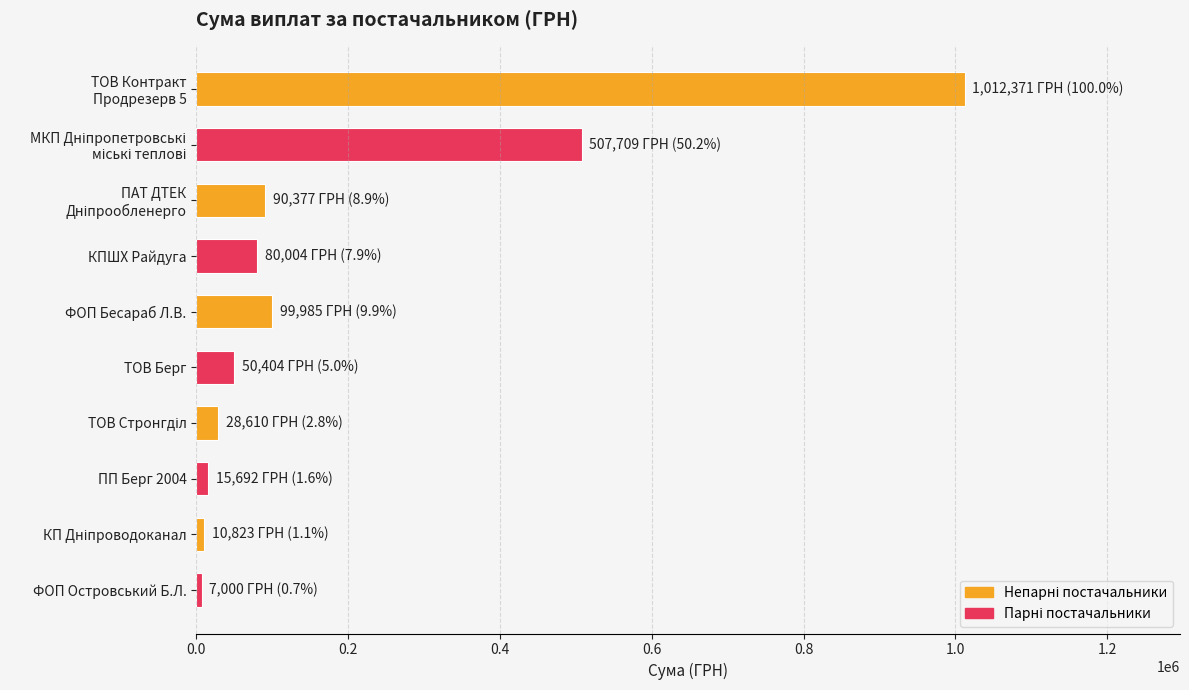

What is the label of the 6th bar from the top?

ТОВ Берг